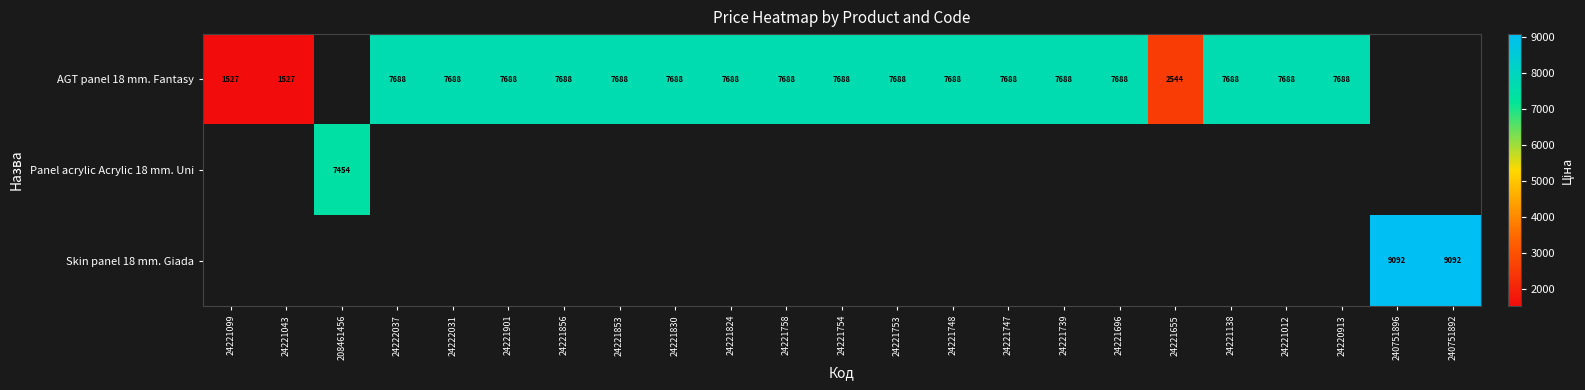

Is it true that AGT panel 18 mm. Fantasy equals 2544 at 24221655?

True